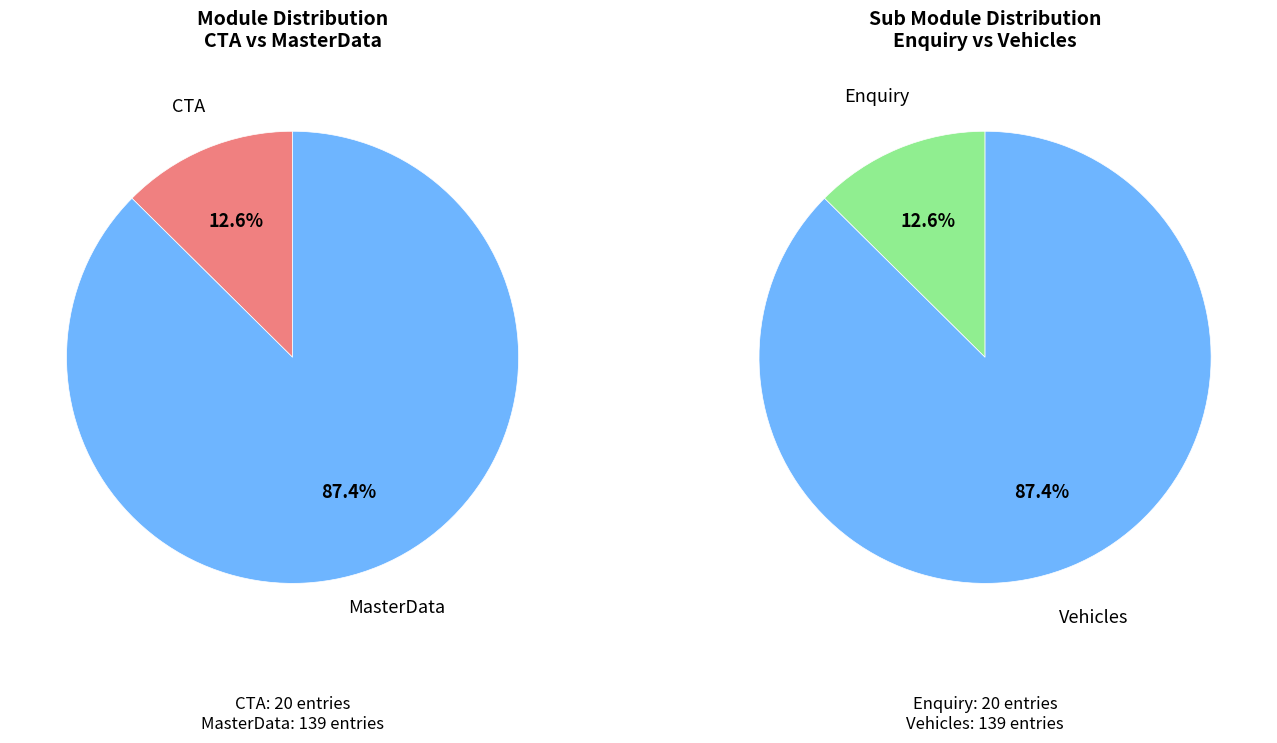

To the nearest percent, what percentage of the pie is MasterData?

87%